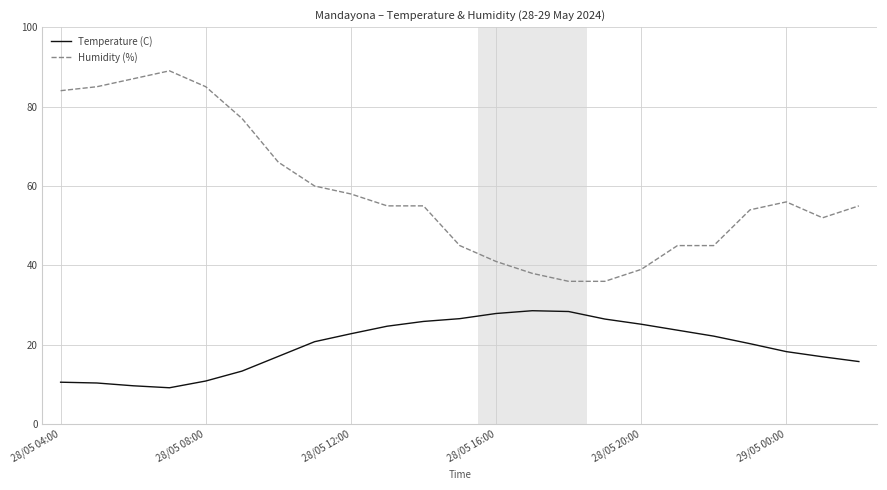

Does the chart have visible grid lines?

Yes